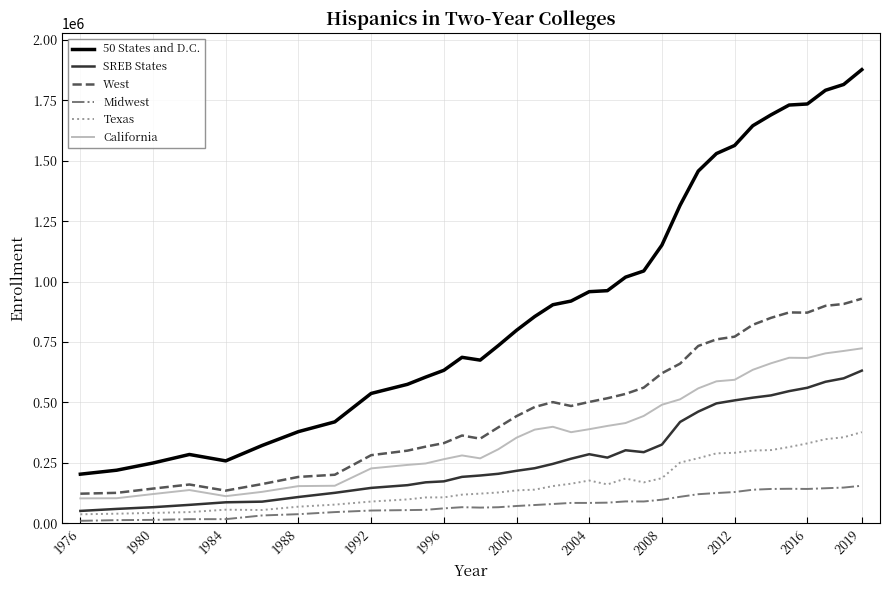

True or false: Midwest and Texas cross at least once.

False